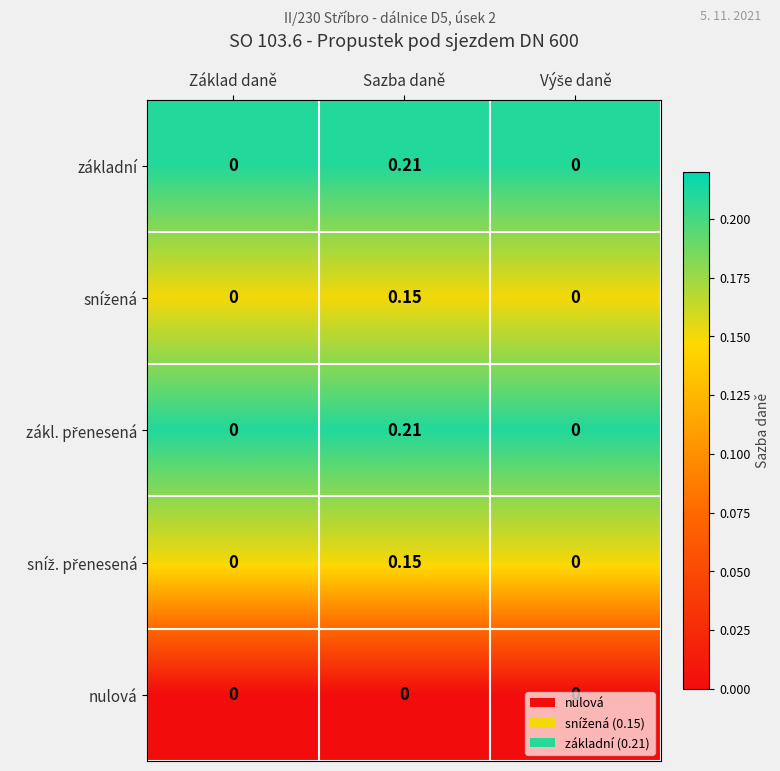

At which category is the sum across all series the highest?

Sazba daně